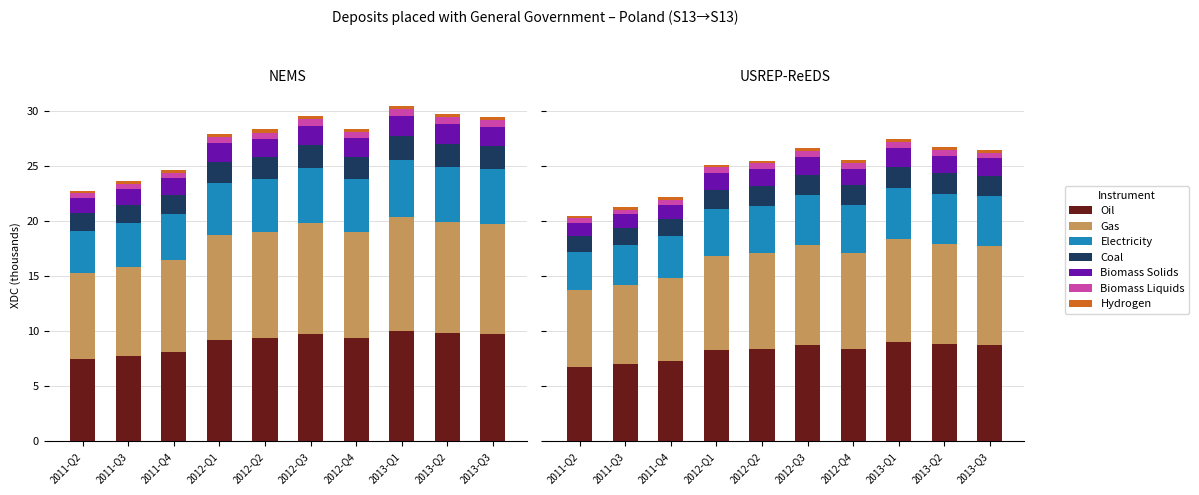

List the labels in order of value, largest first.

2013-Q1, 2013-Q2, 2012-Q3, 2013-Q3, 2012-Q4, 2012-Q2, 2012-Q1, 2011-Q4, 2011-Q3, 2011-Q2